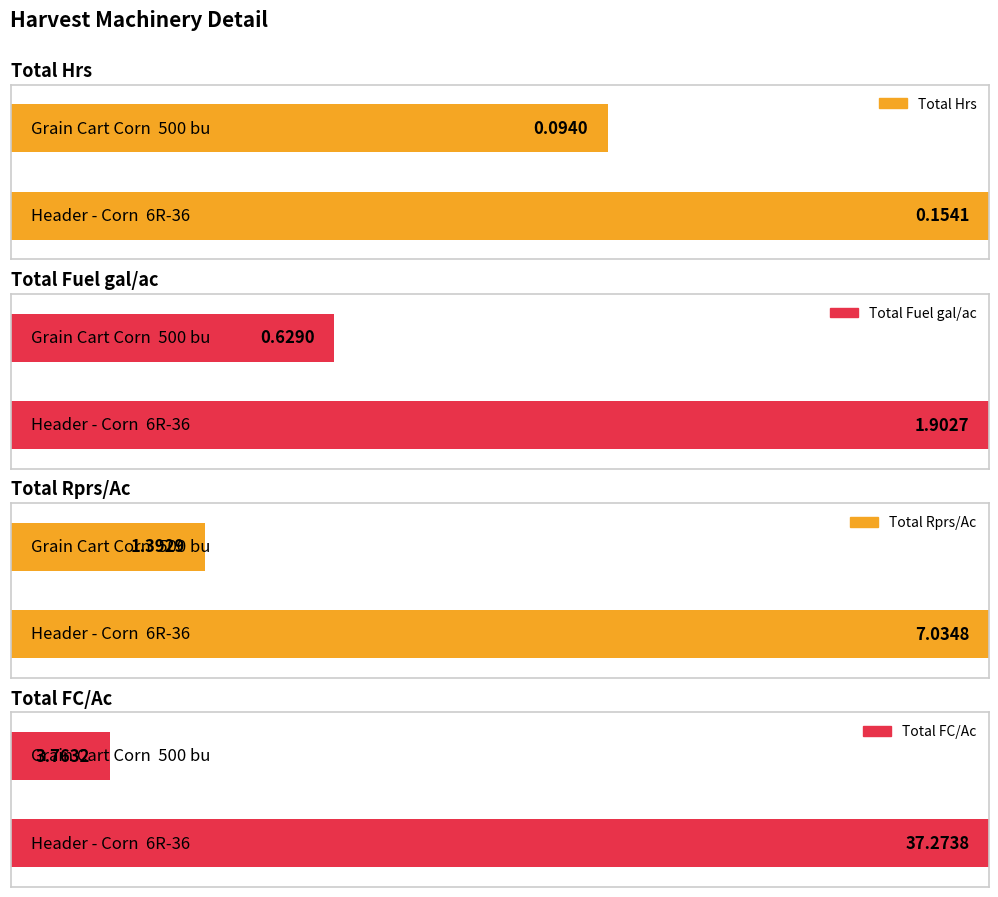

Which series has the largest total across all categories?

Total FC/Ac